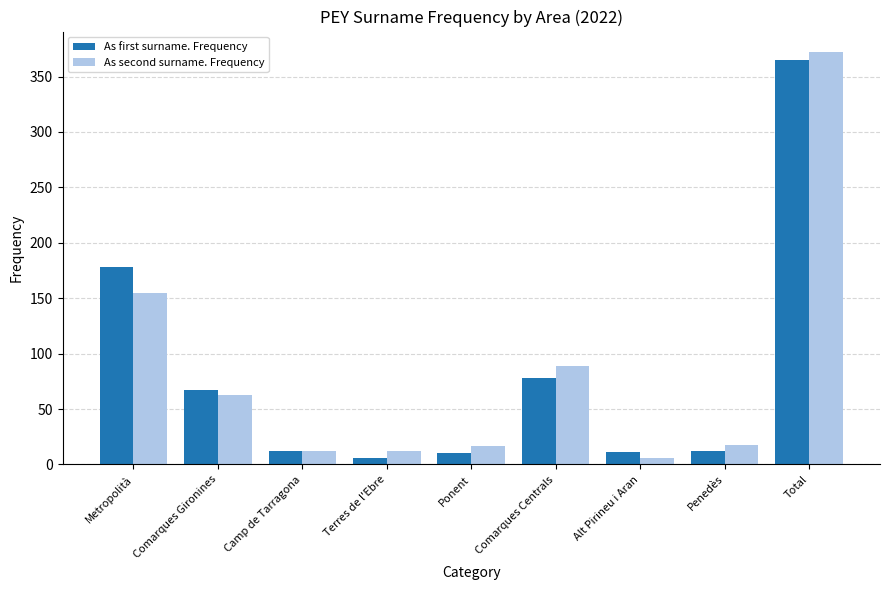

What position from the right is Penedès?

2